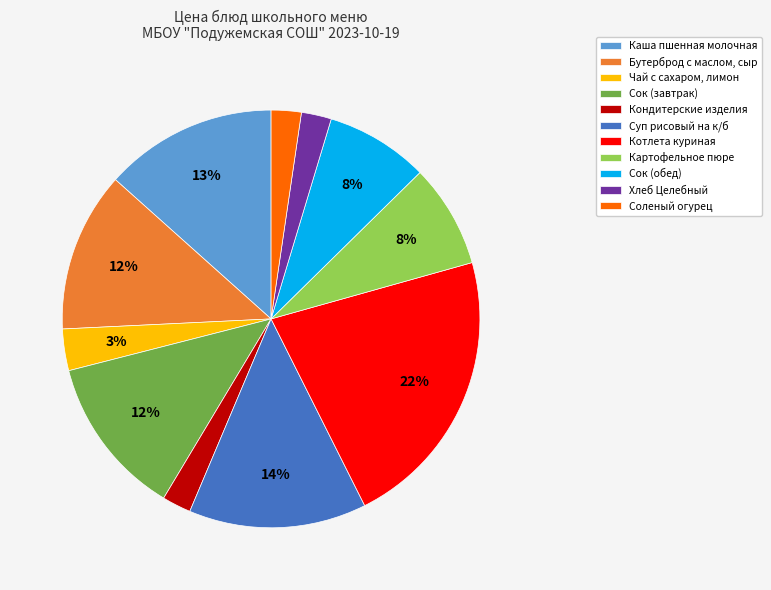

Approximately how many times larger is the value at Бутерброд с маслом, сыр compared to Картофельное пюре?

1.5